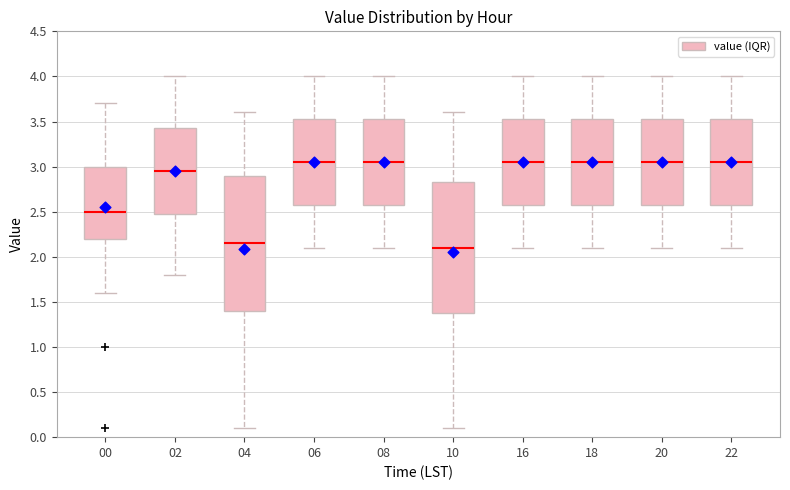

Reading left to right, transcribe this box plot: for each box, give where its median line is, the range the box spans, and where its two whiskers end, as read against the y-axis. The values are not printed on the chart, so give them approximately, as read against the axis.

00: median 2.50, box 2.20 to 3.00, whiskers 1.60 to 3.70
02: median 2.95, box 2.50 to 3.45, whiskers 1.80 to 4.00
04: median 2.15, box 1.40 to 2.90, whiskers 0.10 to 3.60
06: median 3.05, box 2.60 to 3.55, whiskers 2.10 to 4.00
08: median 3.05, box 2.60 to 3.55, whiskers 2.10 to 4.00
10: median 2.10, box 1.40 to 2.85, whiskers 0.10 to 3.60
16: median 3.05, box 2.60 to 3.55, whiskers 2.10 to 4.00
18: median 3.05, box 2.60 to 3.55, whiskers 2.10 to 4.00
20: median 3.05, box 2.60 to 3.55, whiskers 2.10 to 4.00
22: median 3.05, box 2.60 to 3.55, whiskers 2.10 to 4.00